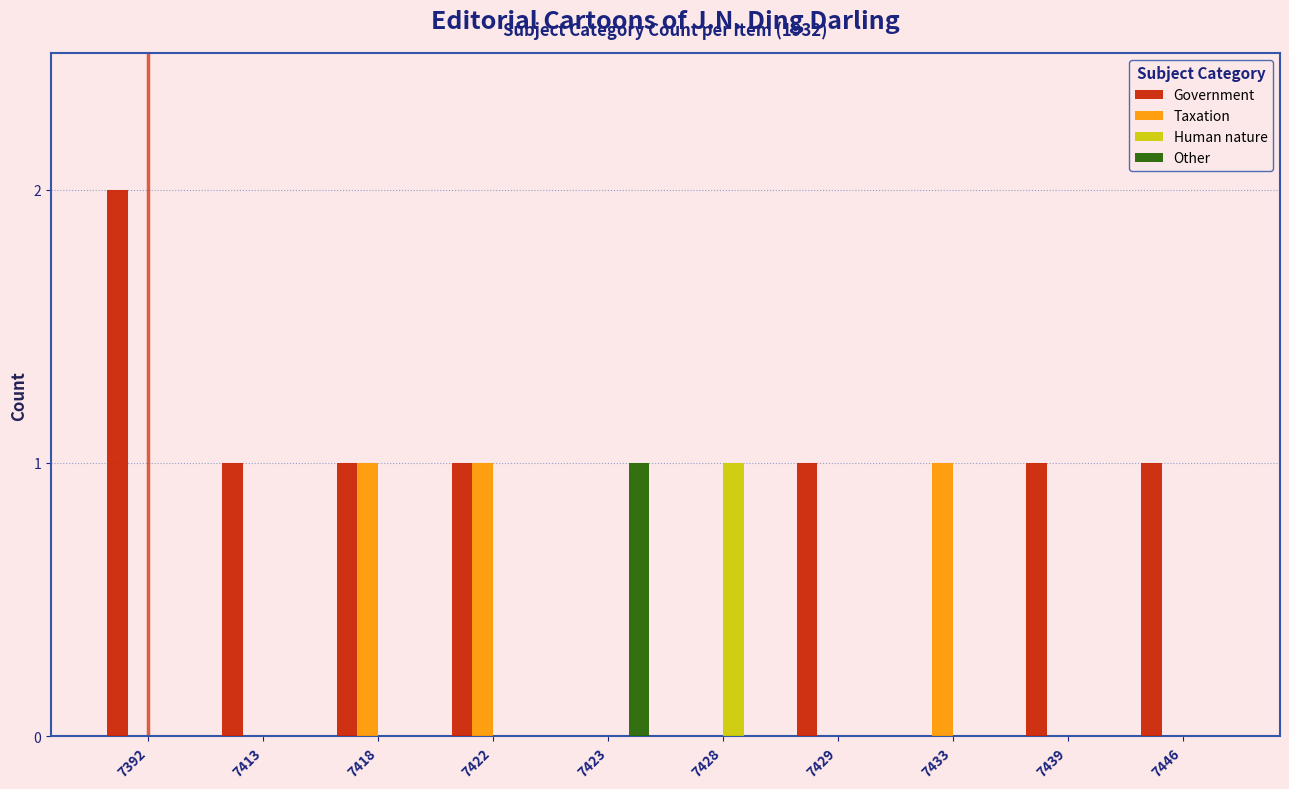

Reading left to right, extract all data points from this chart.

Government: 7392=2	7413=1	7418=1	7422=1	7423=0	7428=0	7429=1	7433=0	7439=1	7446=1
Taxation: 7392=0	7413=0	7418=1	7422=1	7423=0	7428=0	7429=0	7433=1	7439=0	7446=0
Human nature: 7392=0	7413=0	7418=0	7422=0	7423=0	7428=1	7429=0	7433=0	7439=0	7446=0
Other: 7392=0	7413=0	7418=0	7422=0	7423=1	7428=0	7429=0	7433=0	7439=0	7446=0